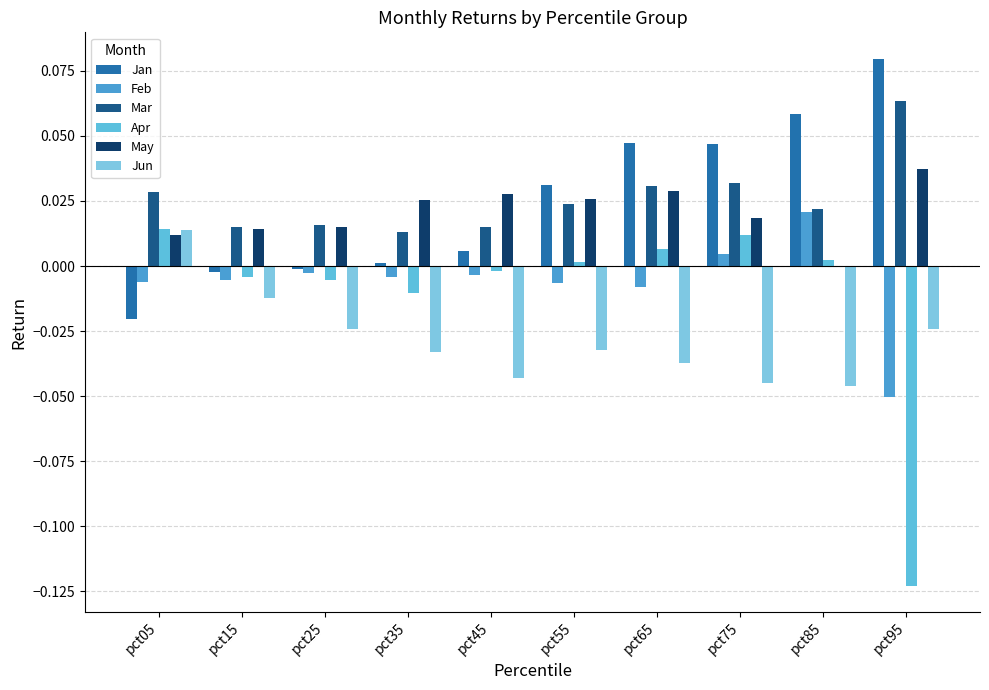

How many data points in Feb are above 0?

2